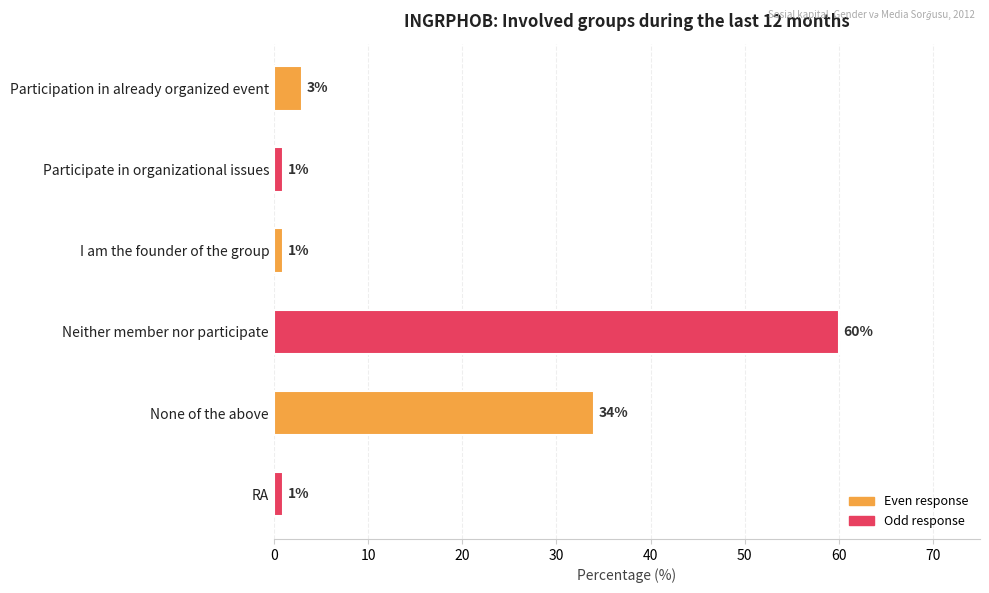

Reading top to bottom, extract all data points from this chart.

3	1	1	60	34	1